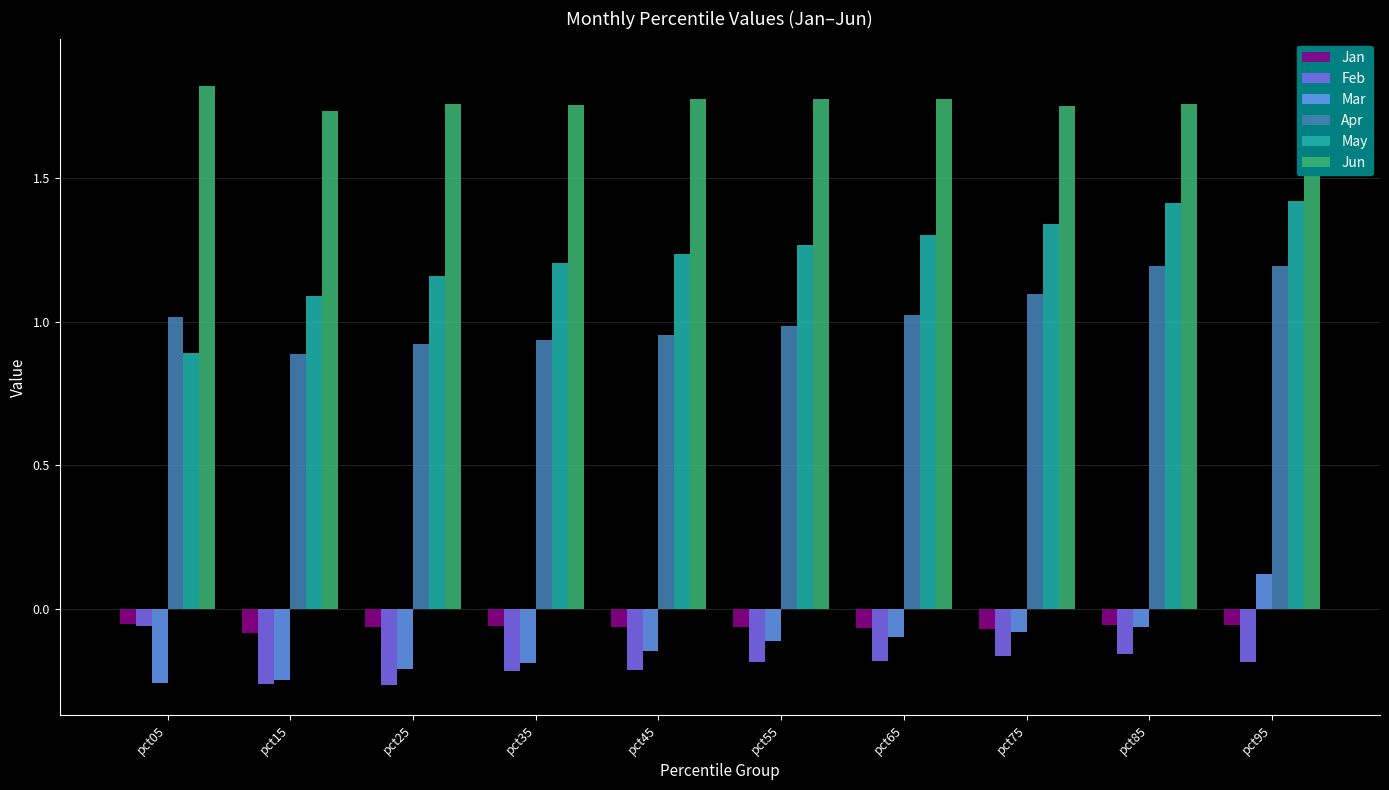

What is the total value across all series at pct55?

3.7